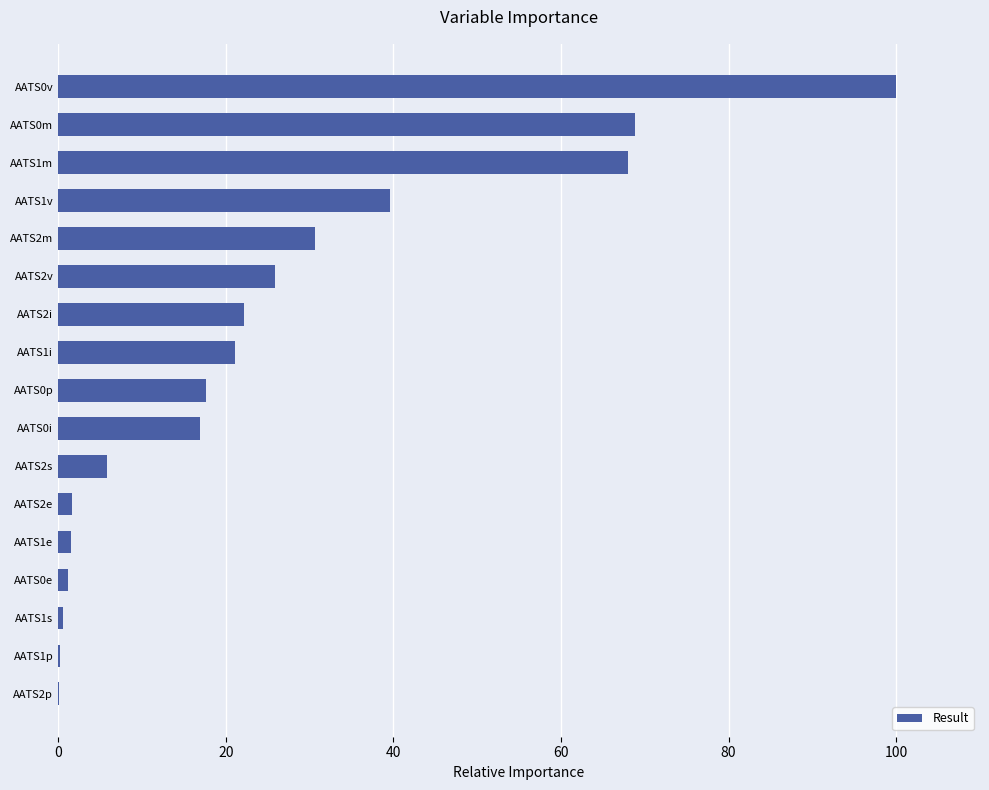

What is the greatest value displayed?

100.0